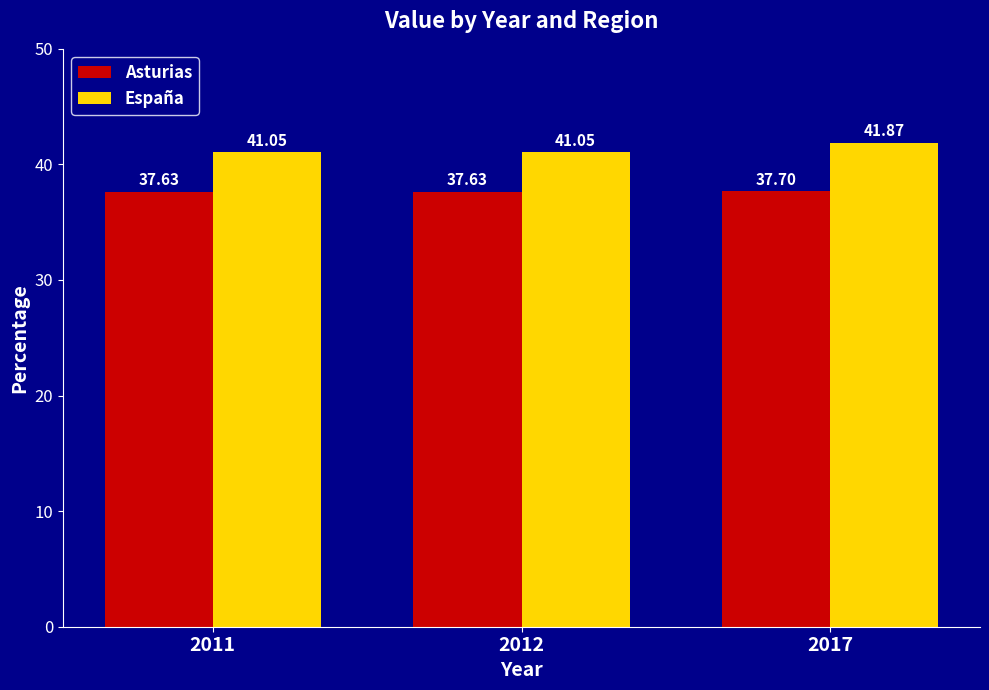

What is the average value of the España series?

41.3